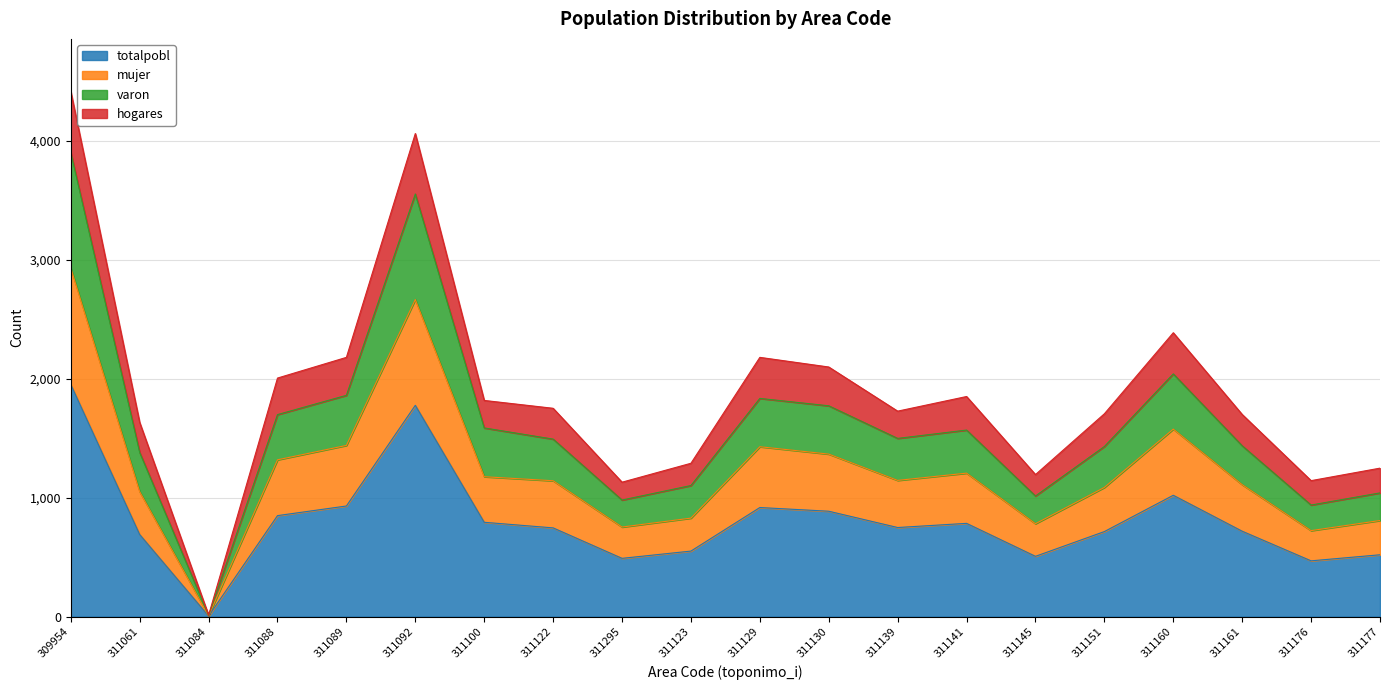

Is it true that mujer equals 1366 at 311130?

True